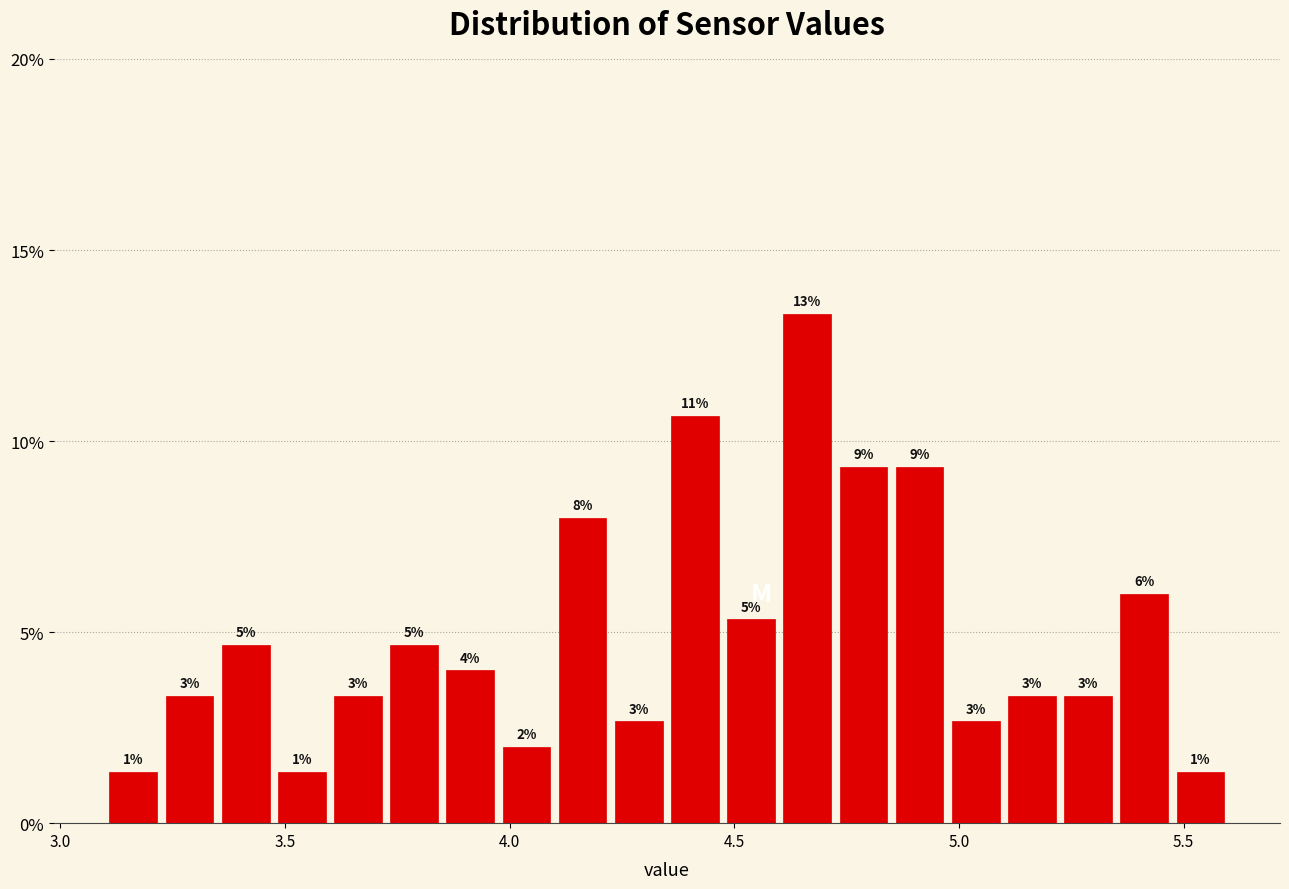

Read against the x-axis, roughly where is the centre of the tallest bar?

4.65